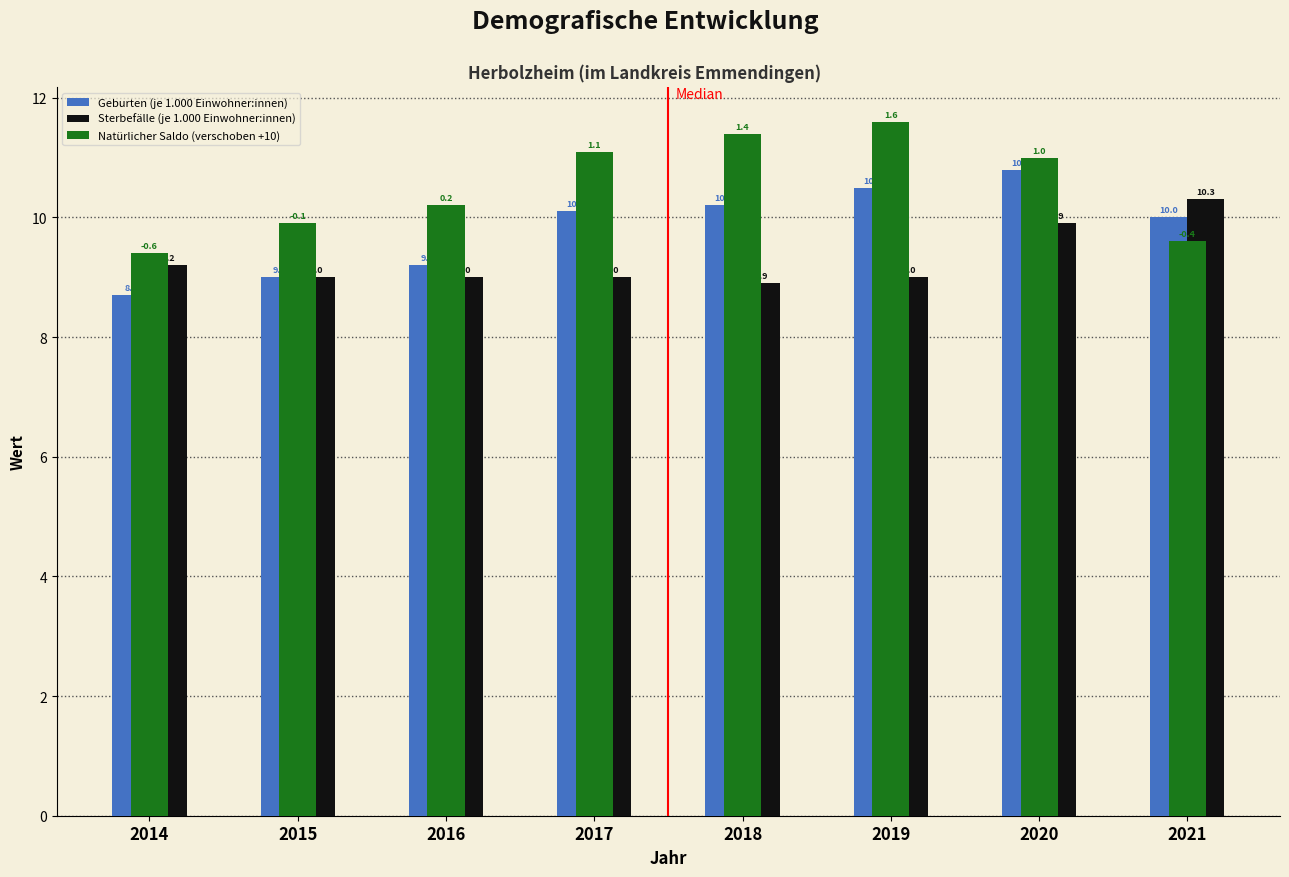

Reading right to left, list all the values displayed in this chart.

Geburten (je 1.000 Einwohner:innen): 2021=10.0	2020=10.8	2019=10.5	2018=10.2	2017=10.1	2016=9.2	2015=9.0	2014=8.7
Sterbefälle (je 1.000 Einwohner:innen): 2021=10.3	2020=9.9	2019=9.0	2018=8.9	2017=9.0	2016=9.0	2015=9.0	2014=9.2
Natürlicher Saldo (verschoben +10): 2021=9.6	2020=11.0	2019=11.6	2018=11.4	2017=11.1	2016=10.2	2015=9.9	2014=9.4